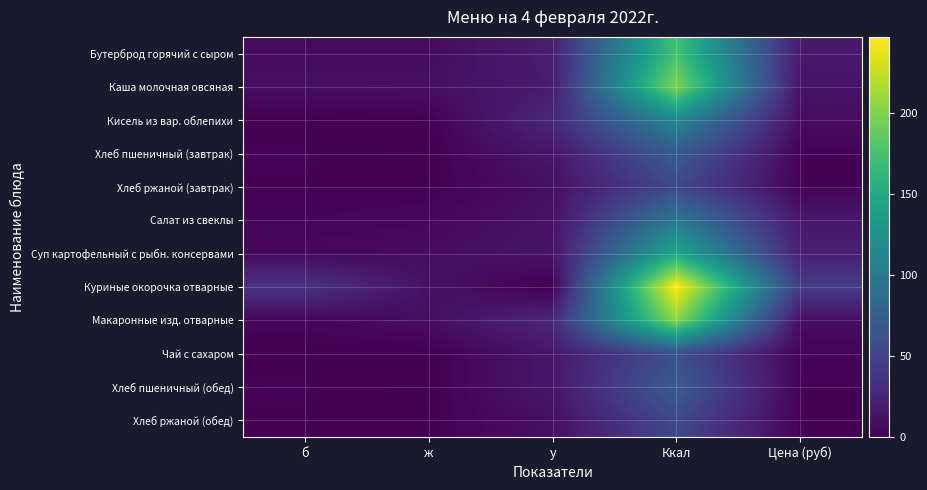

At which category is the sum across all series the highest?

Ккал